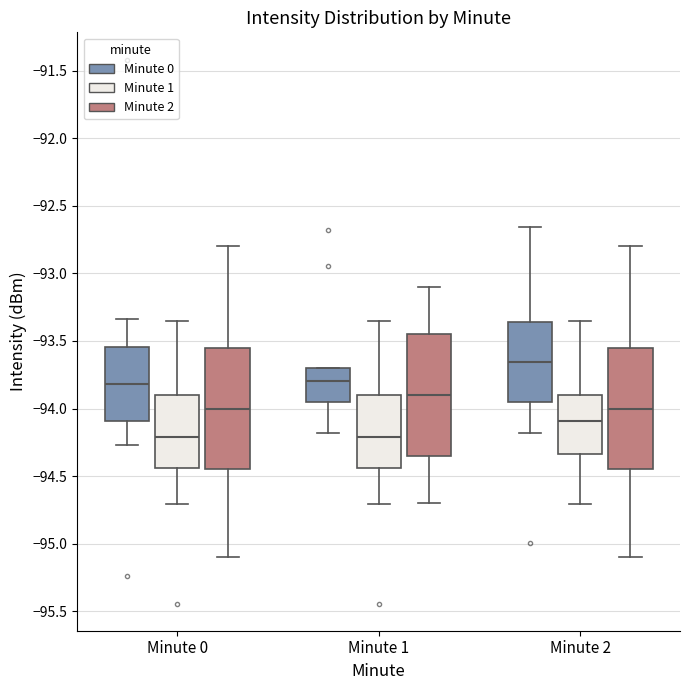

Where is the lower edge of the box for Minute 1 (Minute 1) on the y-axis? The values are not printed on the chart, so give them approximately, as read against the axis.

-94.45